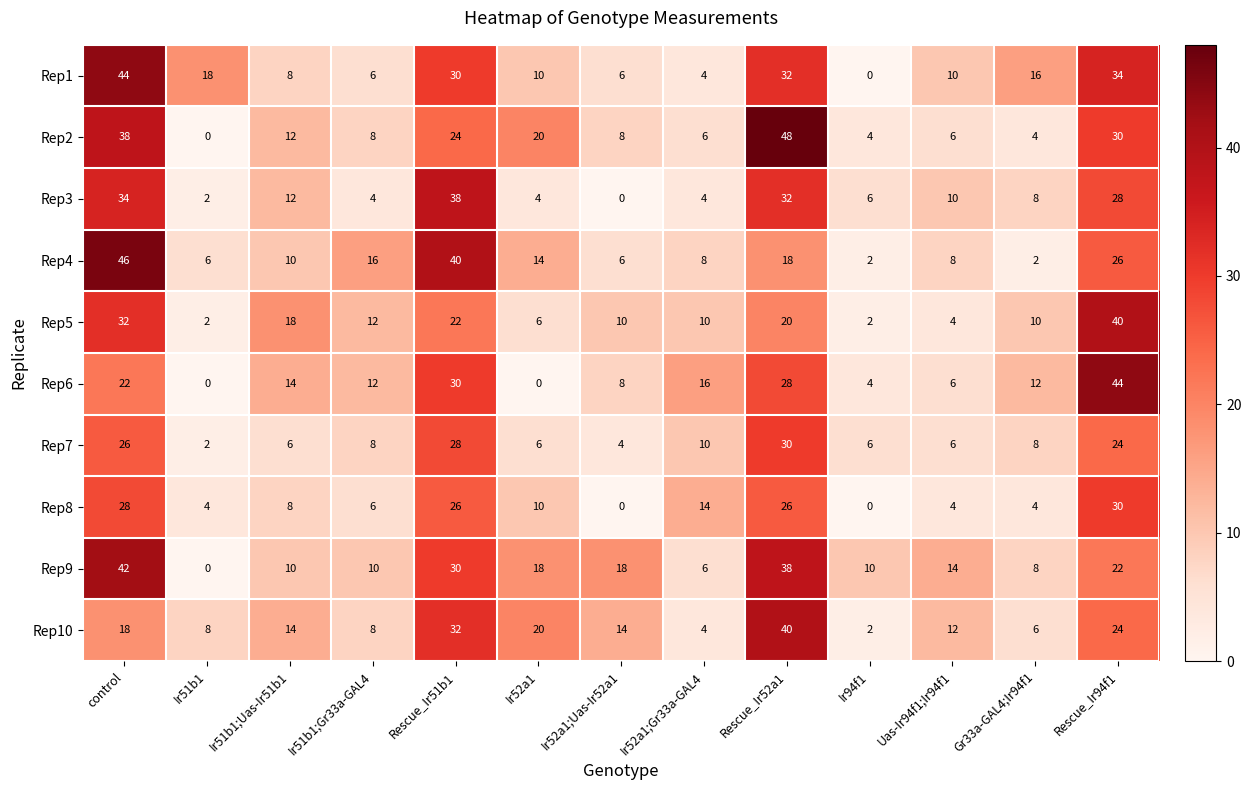

What is the maximum value for Rep9?

42